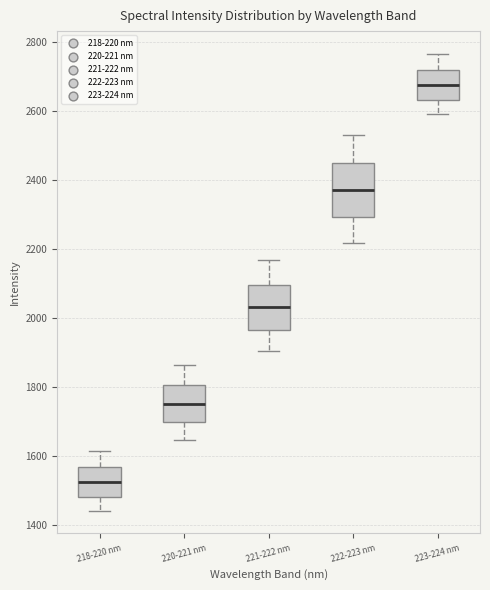

Which box is the tallest, from its lower edge to its upper edge?

222-223 nm